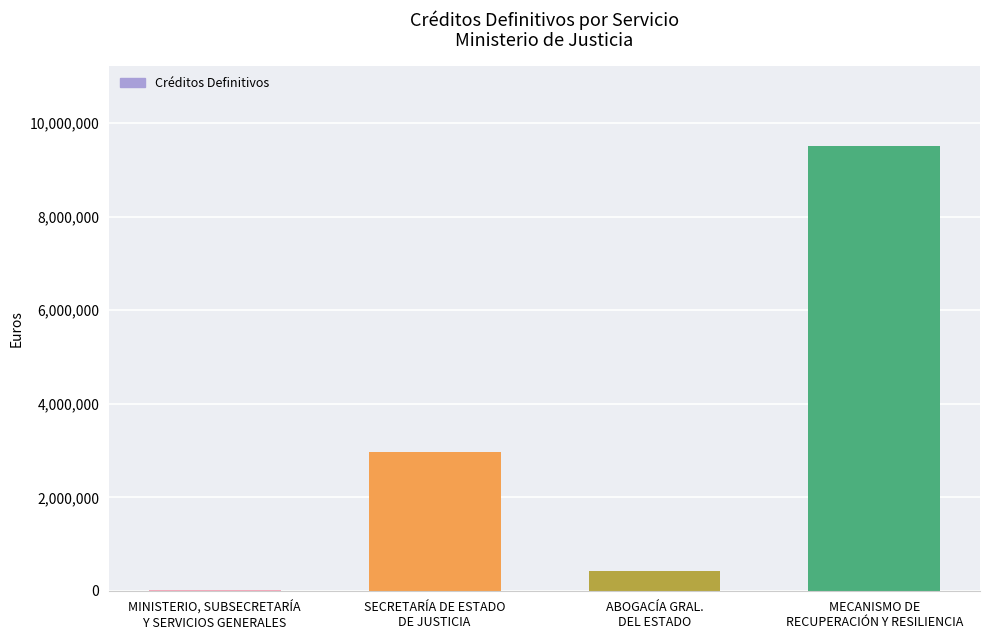

Reading left to right, list all the values displayed in this chart.

MINISTERIO, SUBSECRETARÍA
Y SERVICIOS GENERALES=10000.0	SECRETARÍA DE ESTADO
DE JUSTICIA=2979391.8	ABOGACÍA GRAL.
DEL ESTADO=432154.0	MECANISMO DE
RECUPERACIÓN Y RESILIENCIA=9508653.0